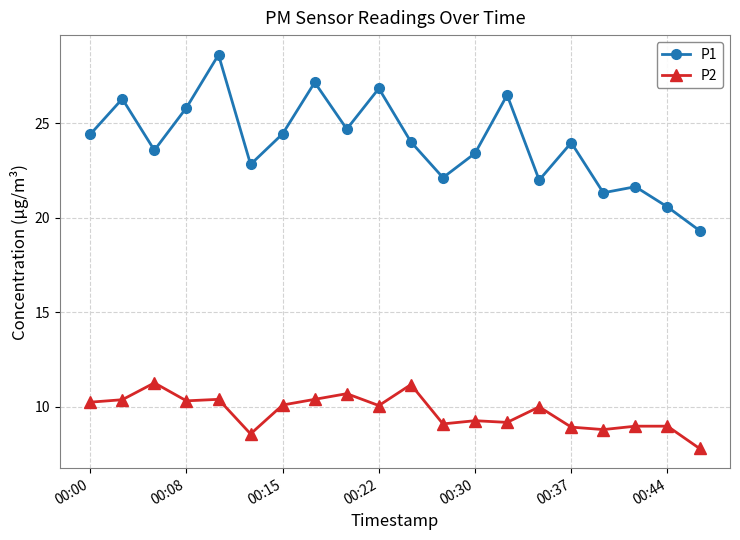

What is the value of the P1 point at the 20th from the left?

19.3